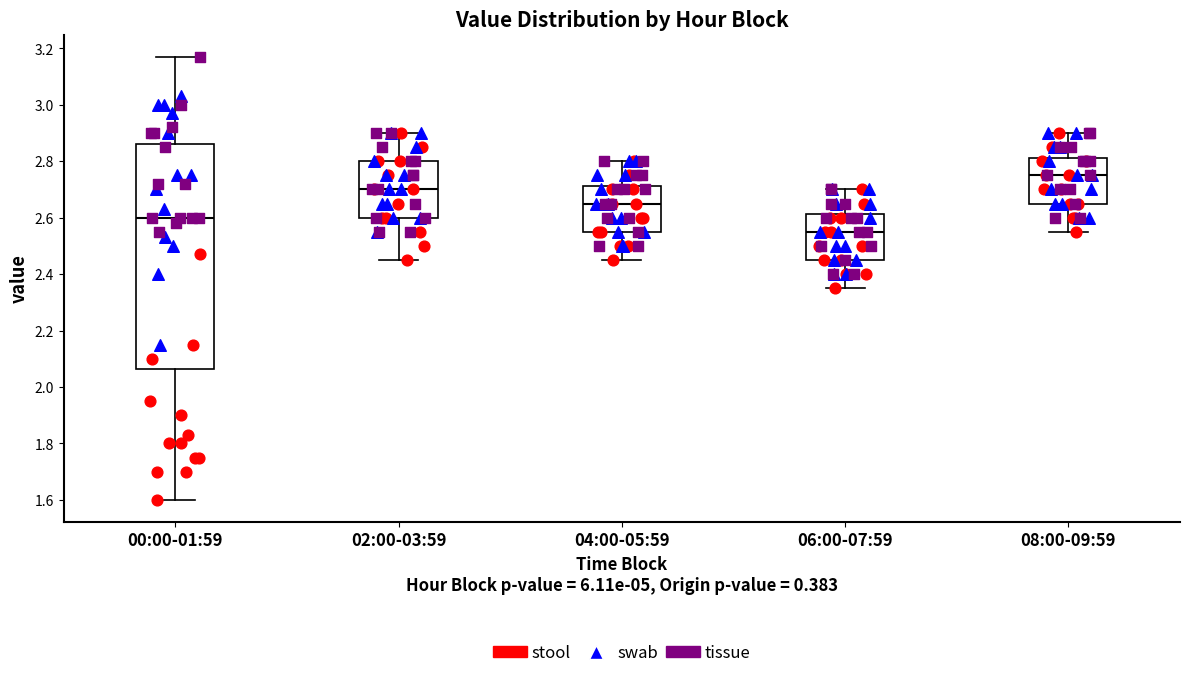

Reading left to right, transcribe this box plot: for each box, give where its median line is, the range the box spans, and where its two whiskers end, as read against the y-axis. The values are not printed on the chart, so give them approximately, as read against the axis.

00:00-01:59: median 2.60, box 2.06 to 2.86, whiskers 1.60 to 3.18
02:00-03:59: median 2.70, box 2.60 to 2.80, whiskers 2.46 to 2.90
04:00-05:59: median 2.66, box 2.56 to 2.72, whiskers 2.46 to 2.80
06:00-07:59: median 2.56, box 2.46 to 2.62, whiskers 2.36 to 2.70
08:00-09:59: median 2.76, box 2.66 to 2.82, whiskers 2.56 to 2.90